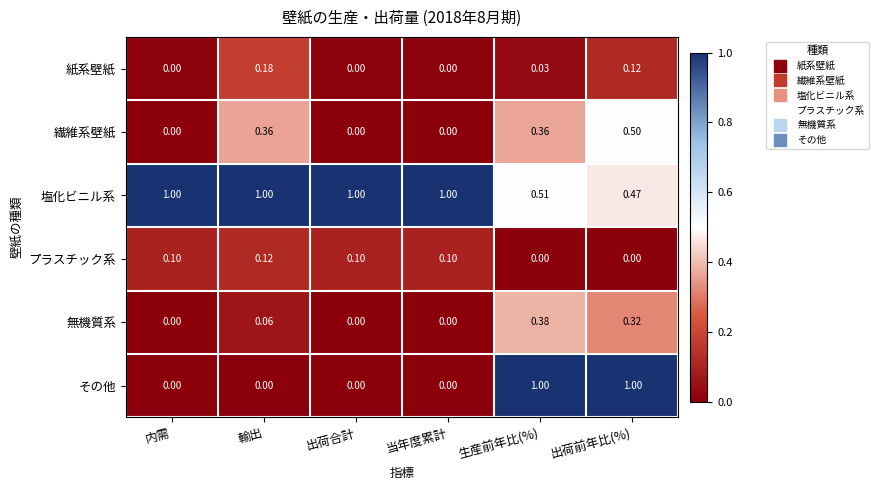

Between 輸出 and 当年度累計, which series saw the biggest shift?

繊維系壁紙